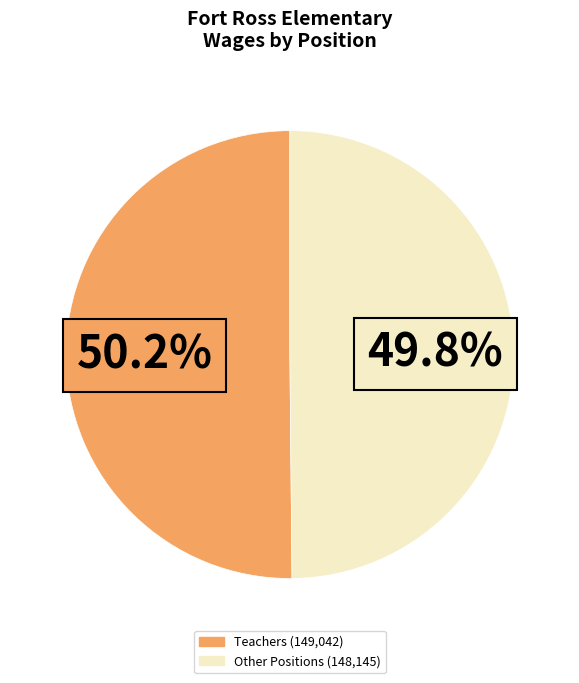

Does any single category account for the majority?

Yes